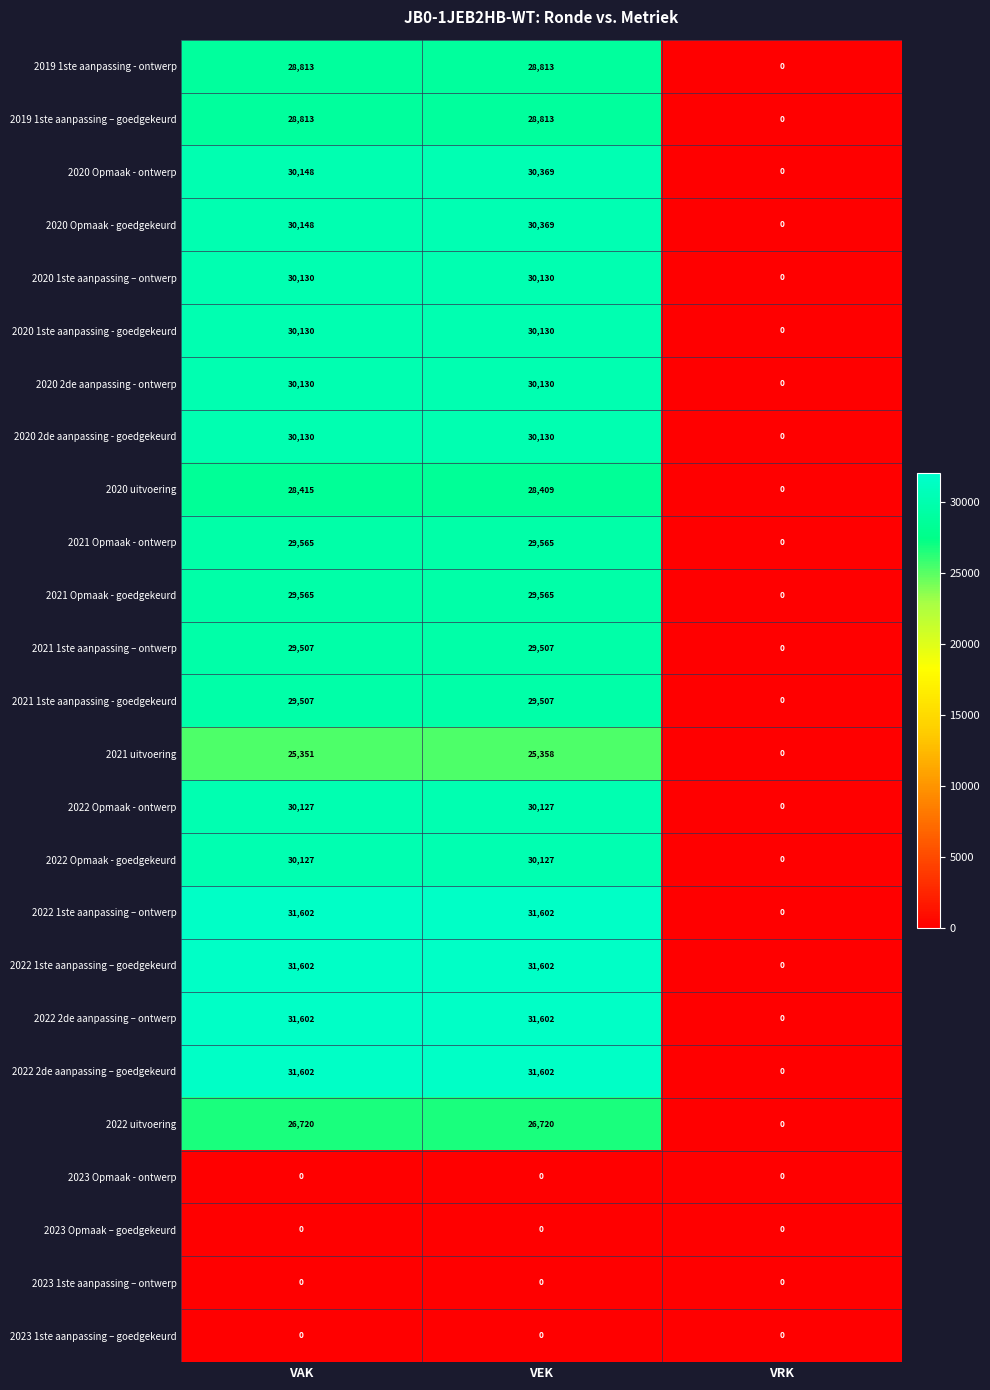

Which category has the lowest value in the 2022 Opmaak - ontwerp series?

VRK